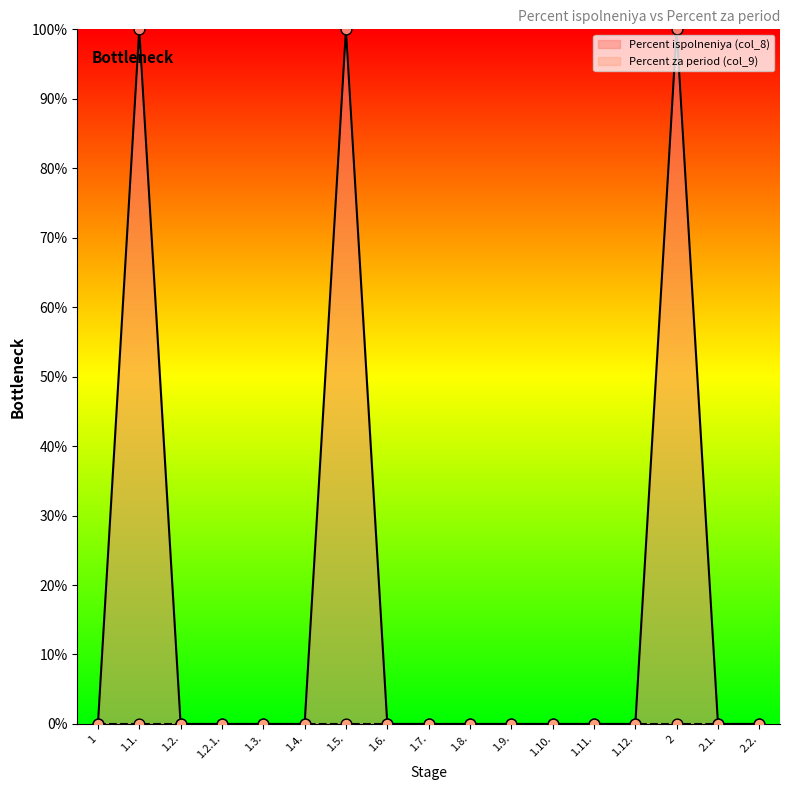

Which has a higher value, 1.1. or 1.9.?

1.1.